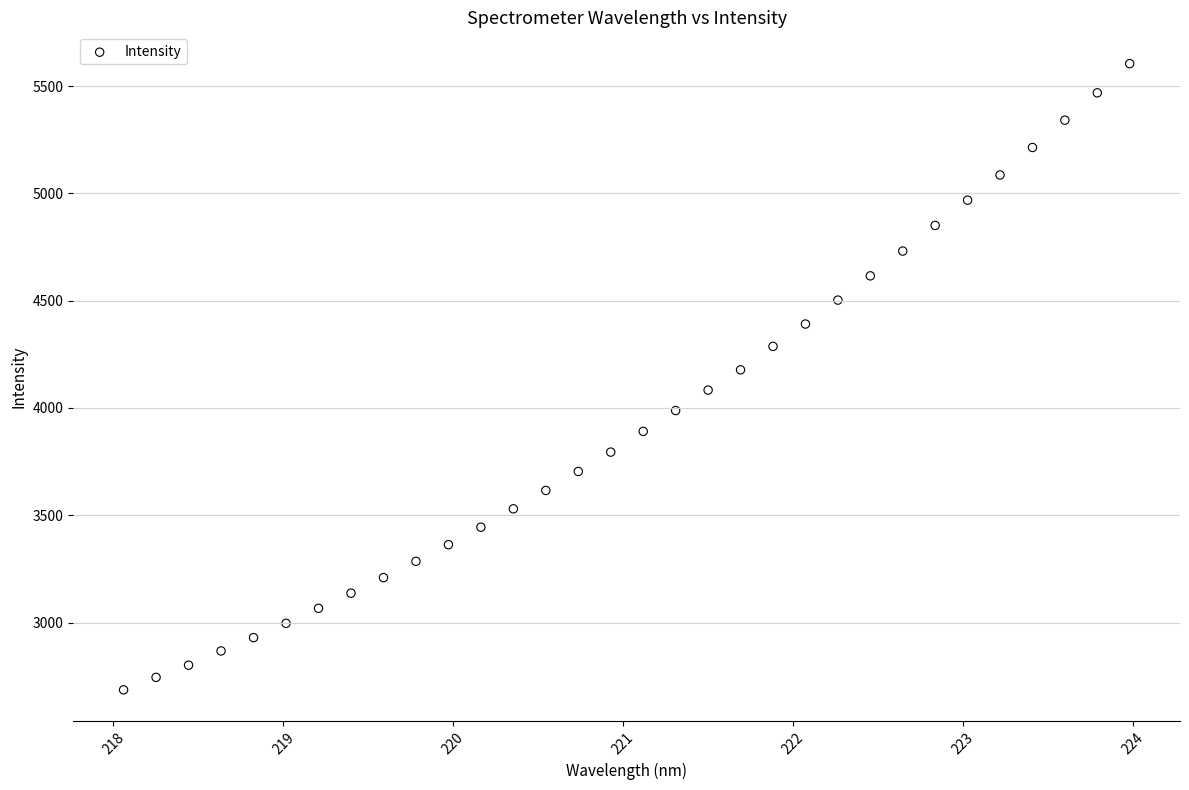

What is the range of X values (max minus min)?

5.9